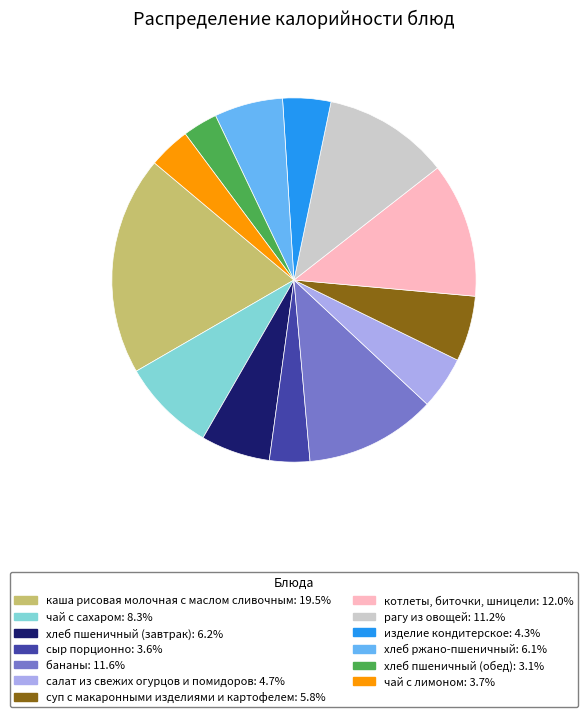

What is the ratio of the value at каша рисовая молочная с маслом сливочным to the value at хлеб ржано-пшеничный?

3.2